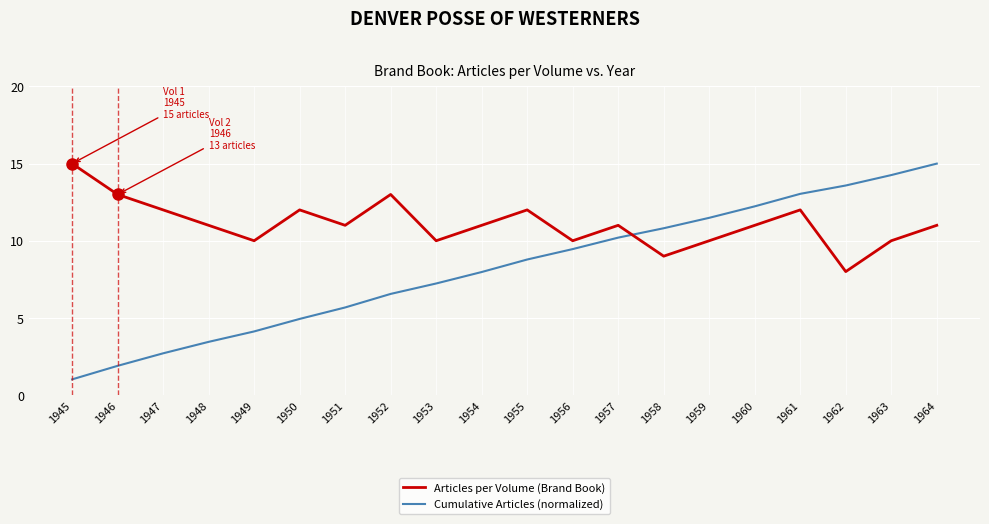

What is the total value across all series at 1963?

24.3